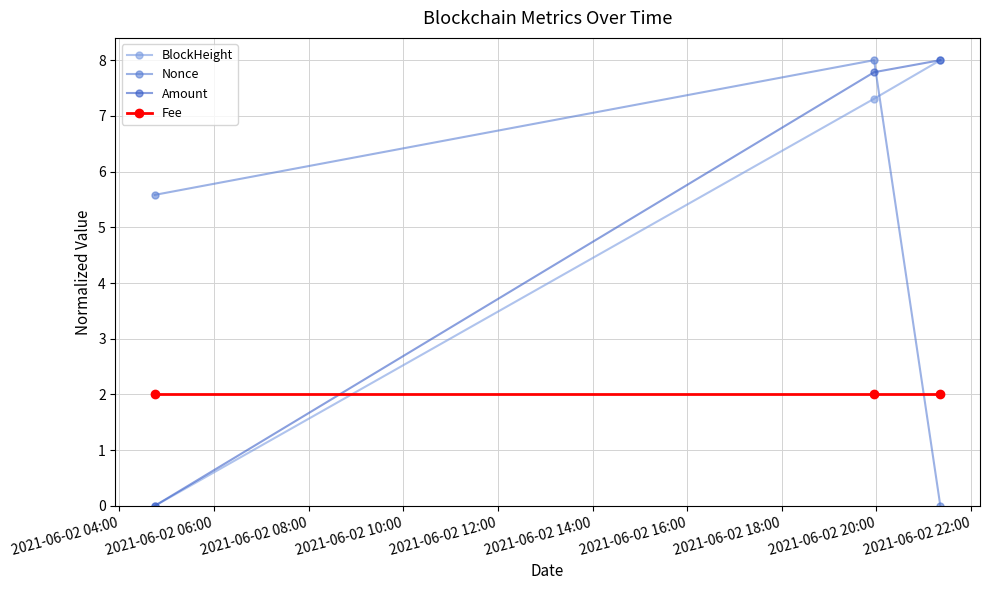

What is the highest value of the Amount series?

8.0